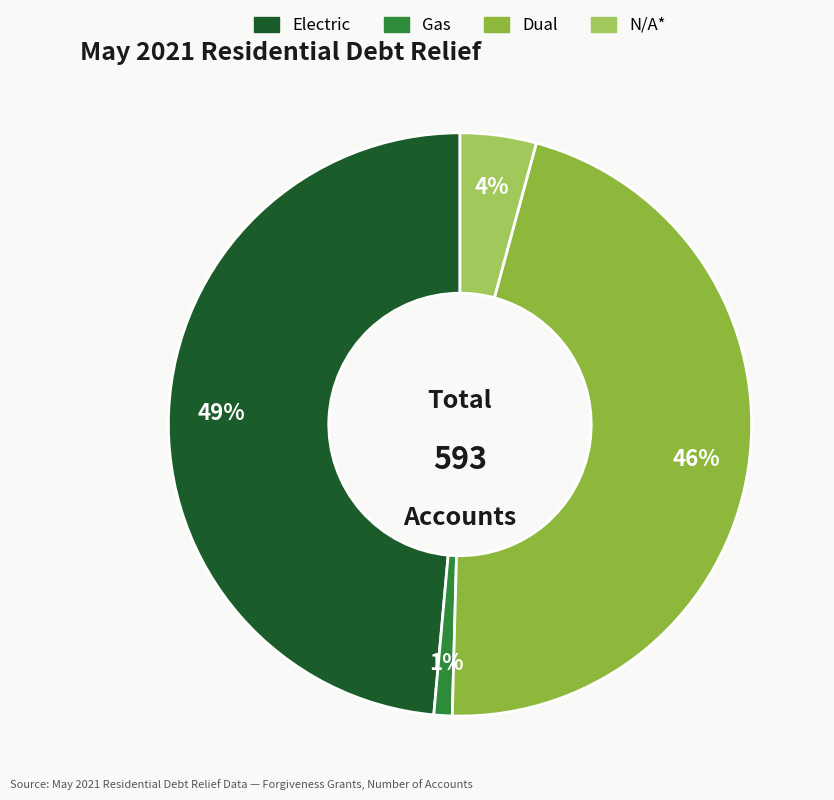

How many segments does this pie chart have?

4